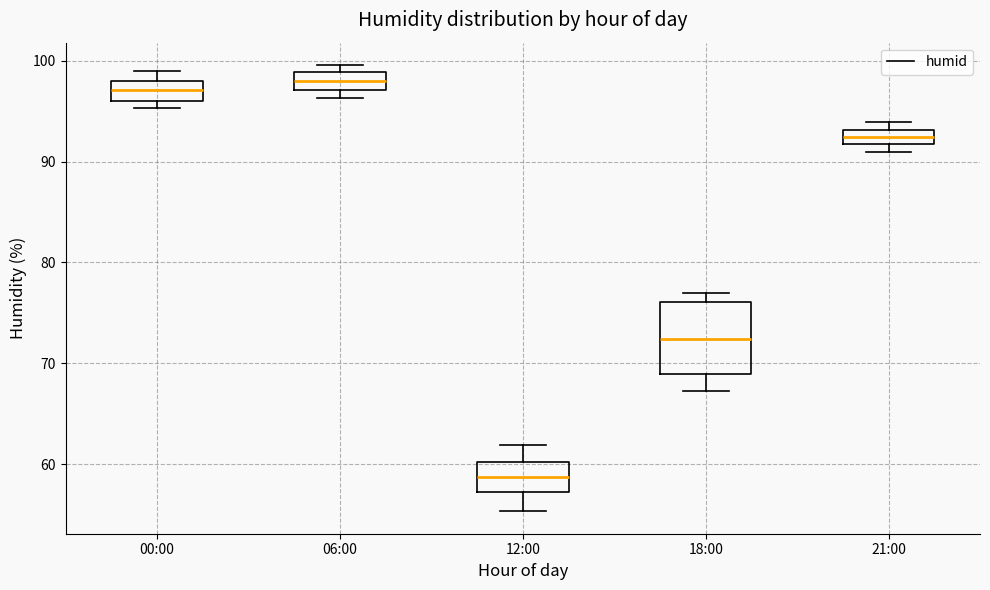

Which box is the tallest, from its lower edge to its upper edge?

18:00